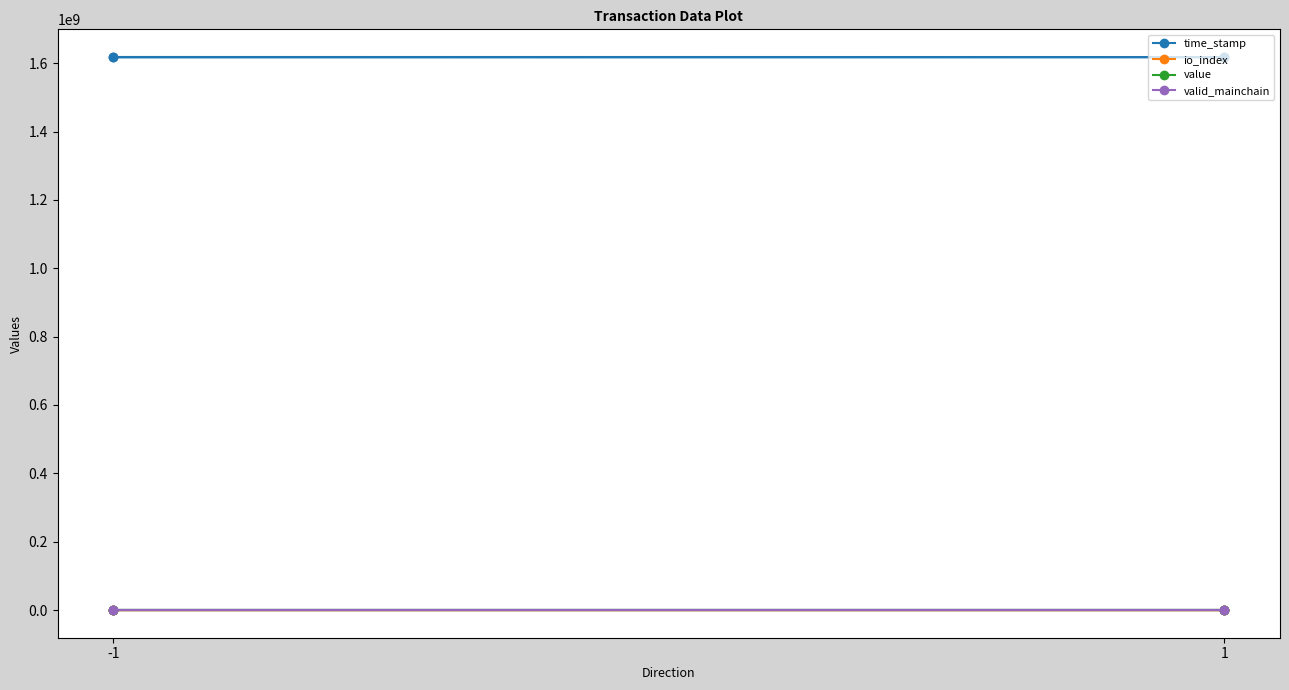

How many lines are shown in the chart?

4